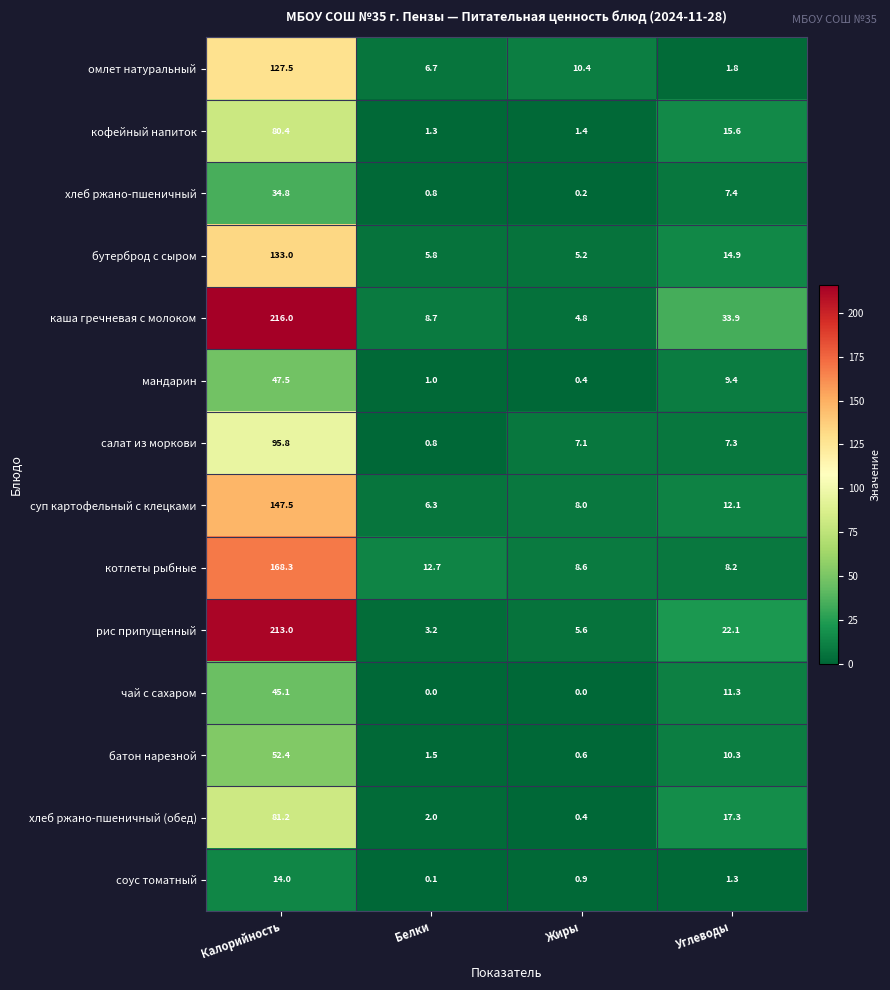

What is the spread (max minus min) of values at Белки?

12.7